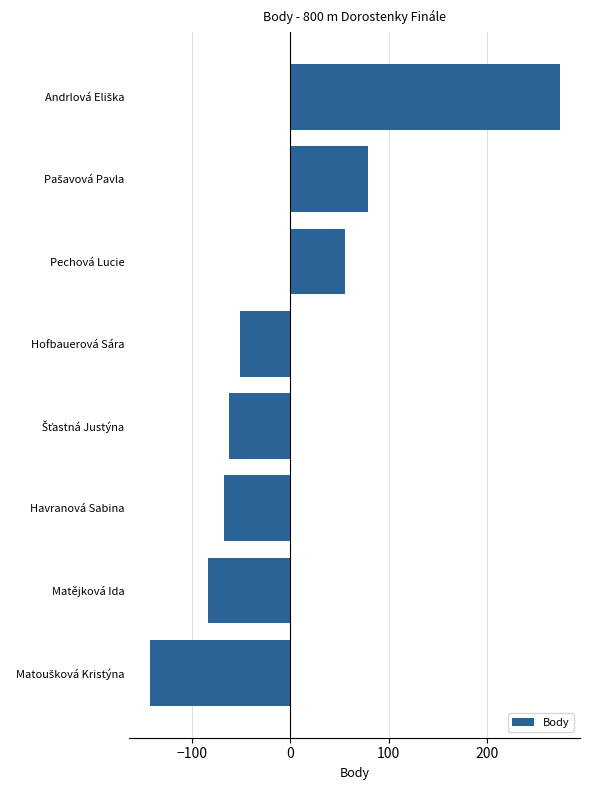

Reading top to bottom, transcribe all the data shown in this chart.

273.8	78.8	55.8	-51.2	-62.2	-67.2	-84.2	-143.2